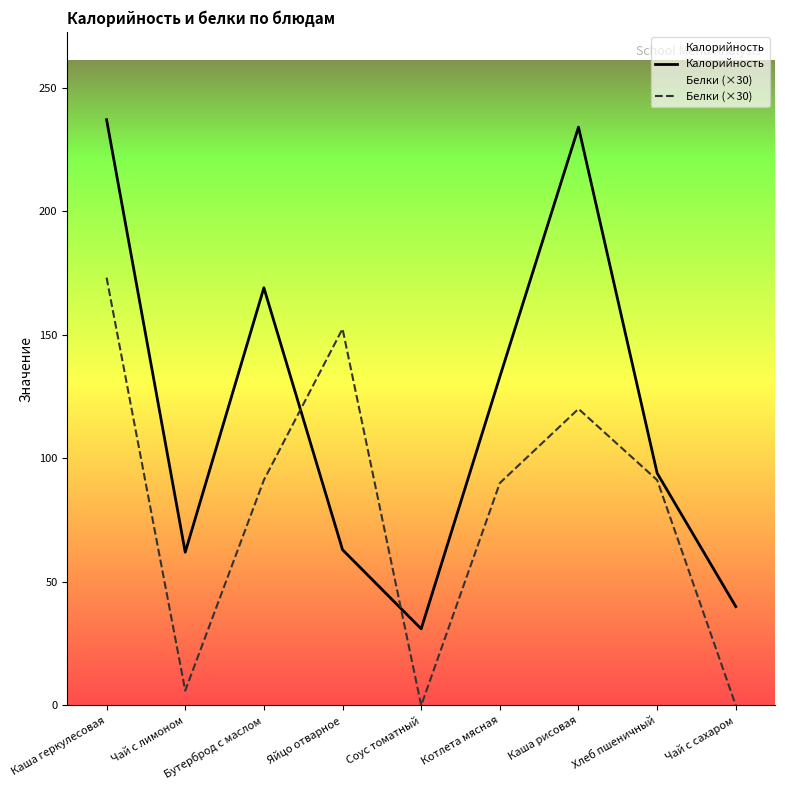

What is the total value across all series at Чай с сахаром?

40.0